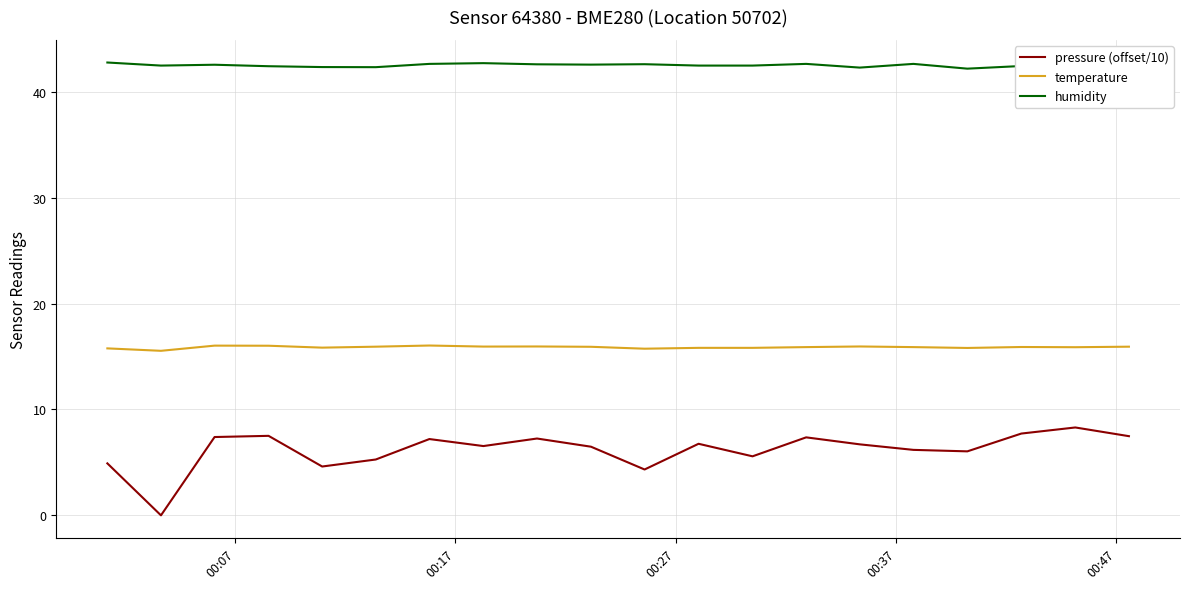

True or false: humidity and temperature intersect in this chart.

False